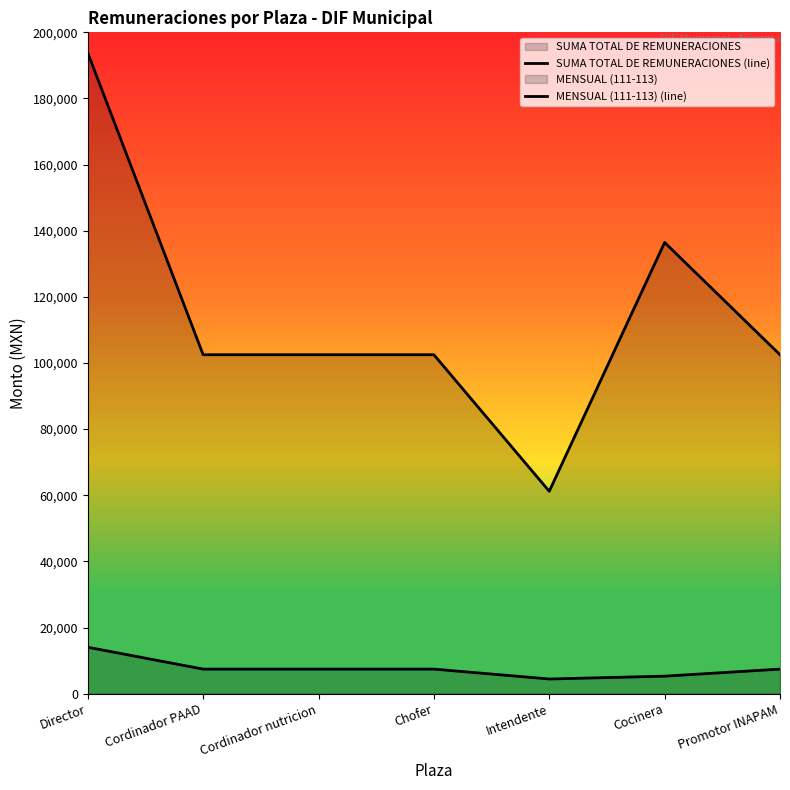

What is the sum of the MENSUAL (111-113) (line) values at Director and Promotor INAPAM?

21458